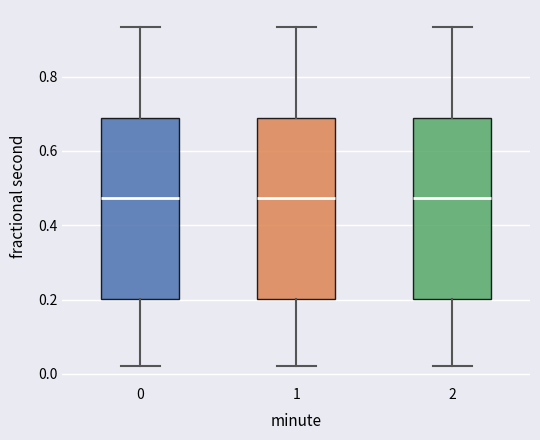

Reading left to right, transcribe this box plot: for each box, give where its median line is, the range the box spans, and where its two whiskers end, as read against the y-axis. The values are not printed on the chart, so give them approximately, as read against the axis.

0: median 0.48, box 0.20 to 0.68, whiskers 0.02 to 0.94
1: median 0.48, box 0.20 to 0.68, whiskers 0.02 to 0.94
2: median 0.48, box 0.20 to 0.68, whiskers 0.02 to 0.94